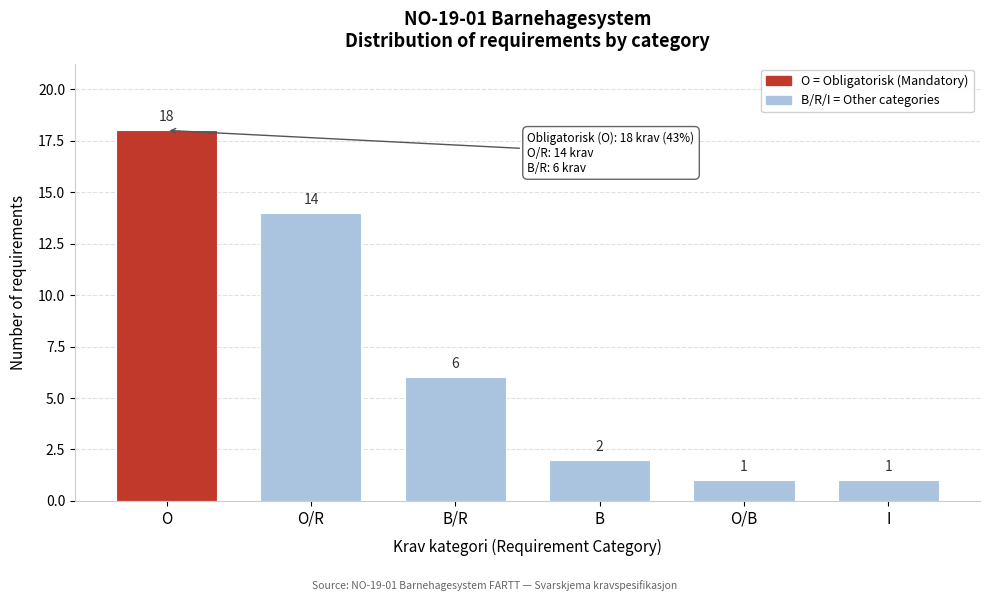

Reading left to right, list all the values displayed in this chart.

O=18	O/R=14	B/R=6	B=2	O/B=1	I=1